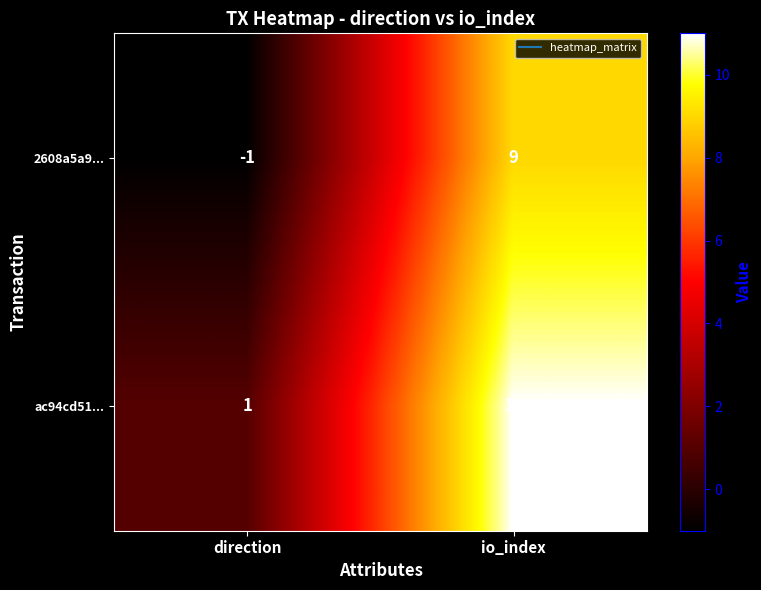

The value of ac94cd51... at io_index is 19. True or false?

False